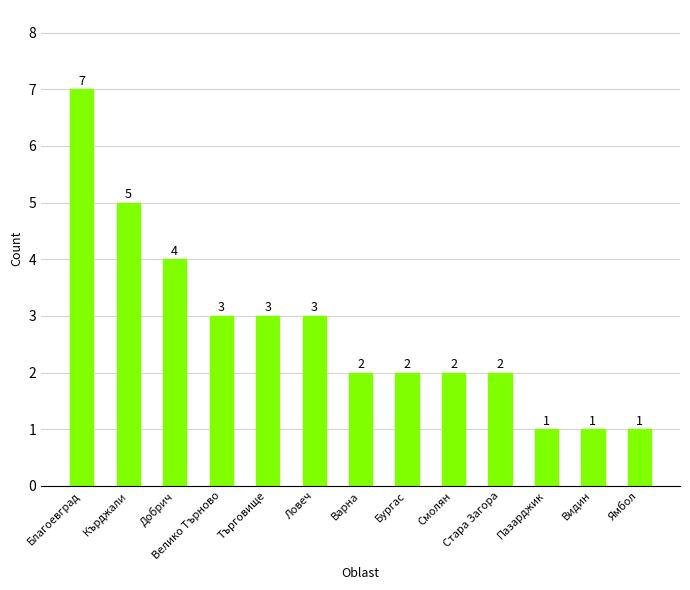

What is the difference between the maximum and minimum values?

6